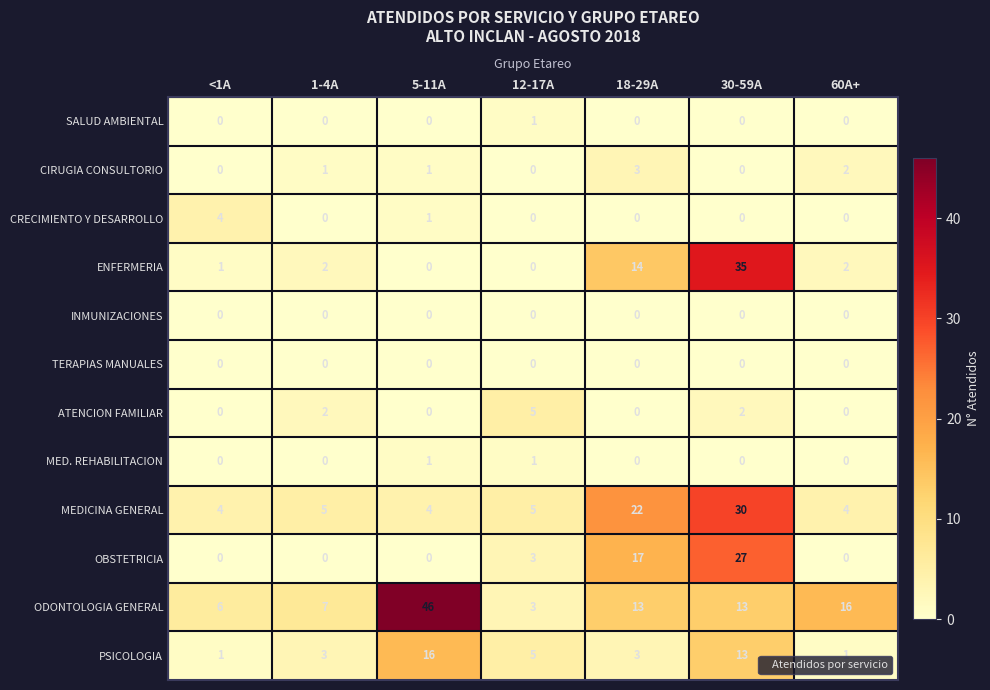

What is the minimum value for ODONTOLOGIA GENERAL?

3